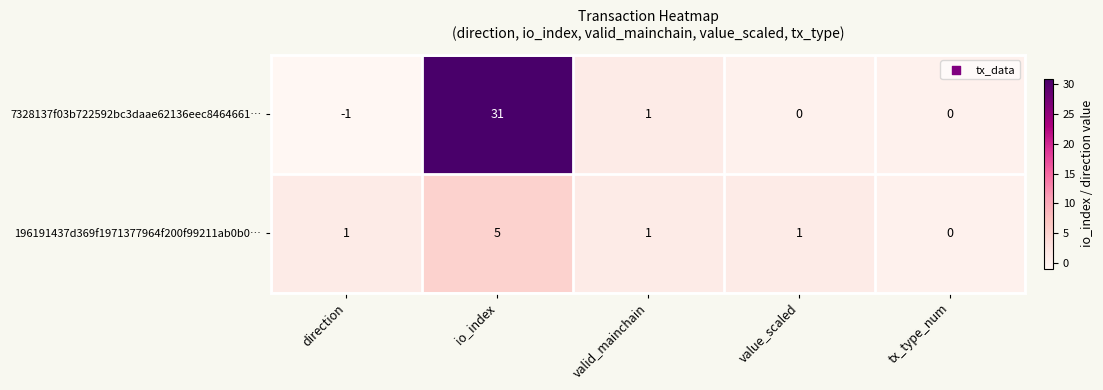

Where is 7328137f03b722592bc3daae62136eec8464661… nearest to the value 15?

valid_mainchain